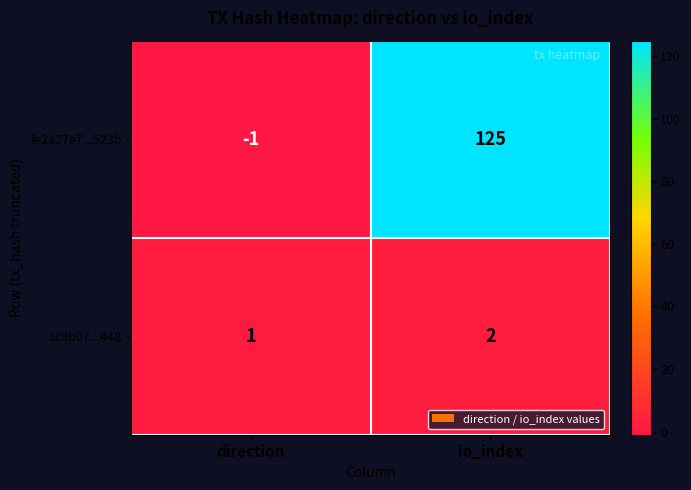

Reading left to right, extract all data points from this chart.

fe2a27e7...523b: direction=-1	io_index=125
1c9b07...448: direction=1	io_index=2